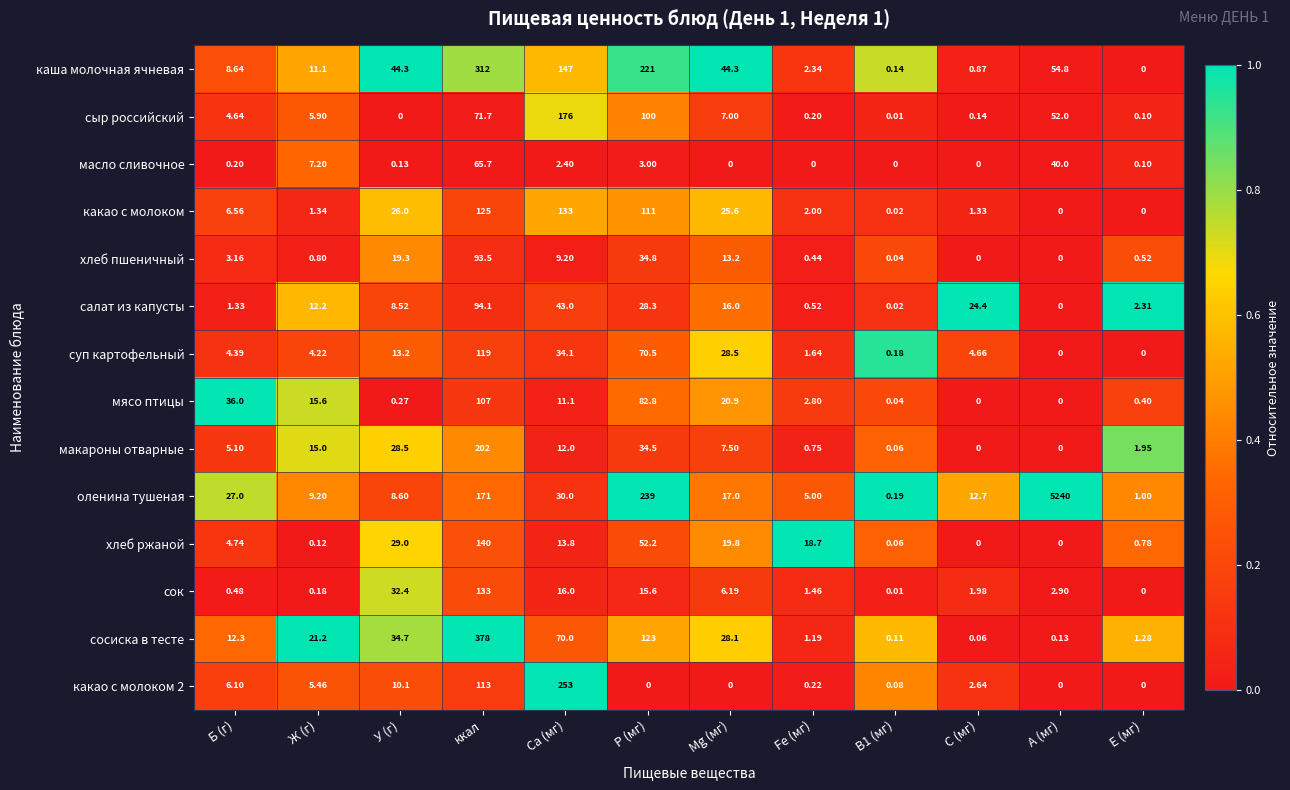

How many distinct data groups are displayed?

14